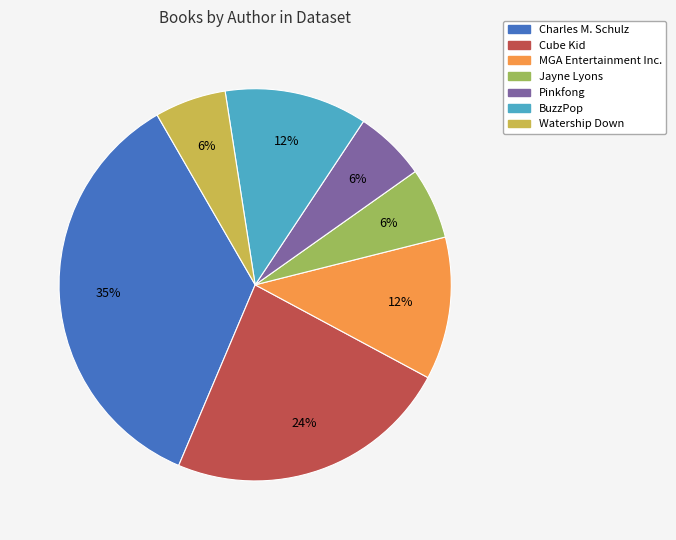

Between Charles M. Schulz and MGA Entertainment Inc., which is larger?

Charles M. Schulz